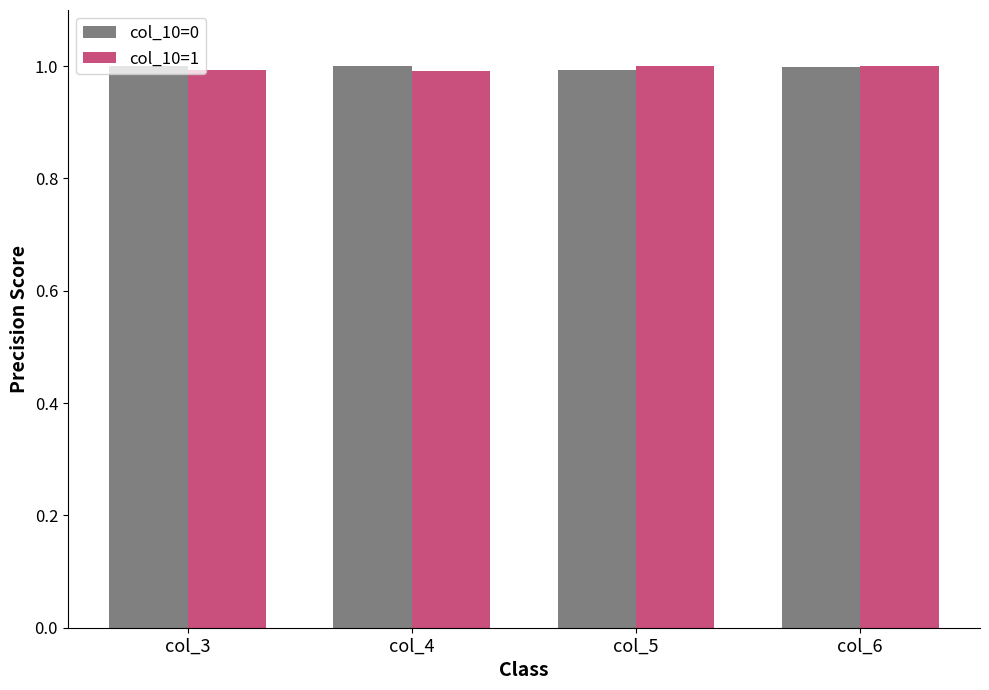

At how many categories does at least one series exceed 0?

4